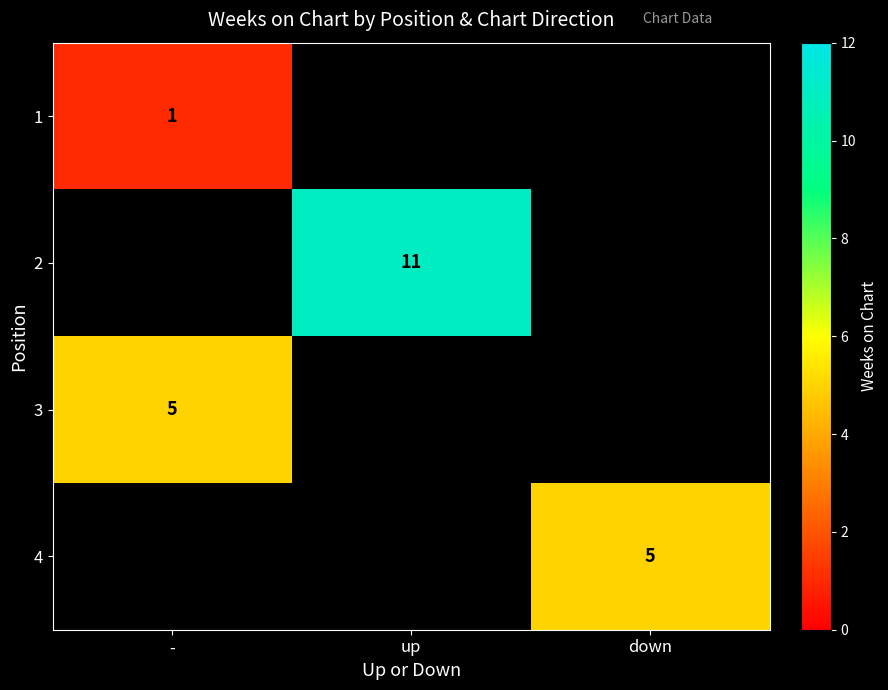

The value of 2 at up is 11. True or false?

True